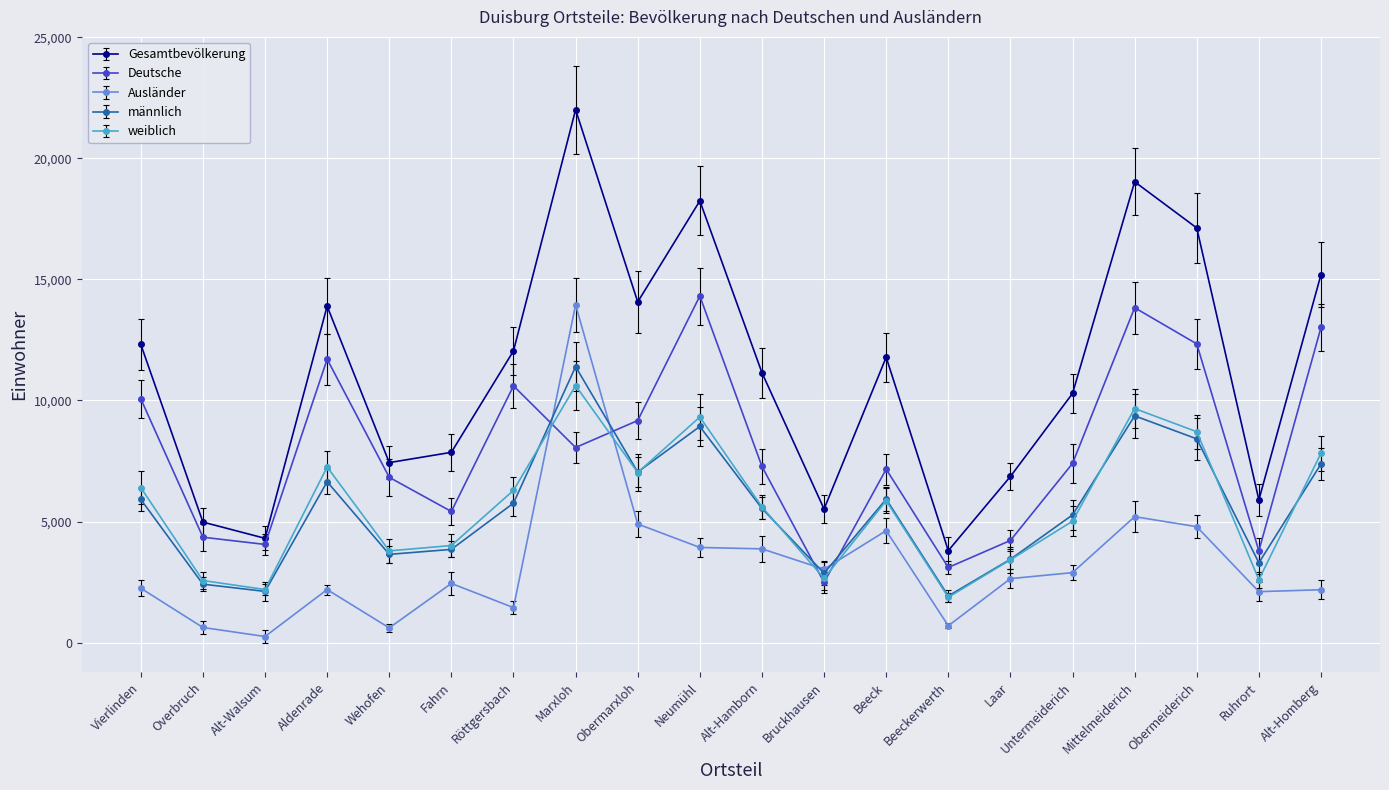

The männlich series shows 3025 at Röttgersbach. True or false?

False